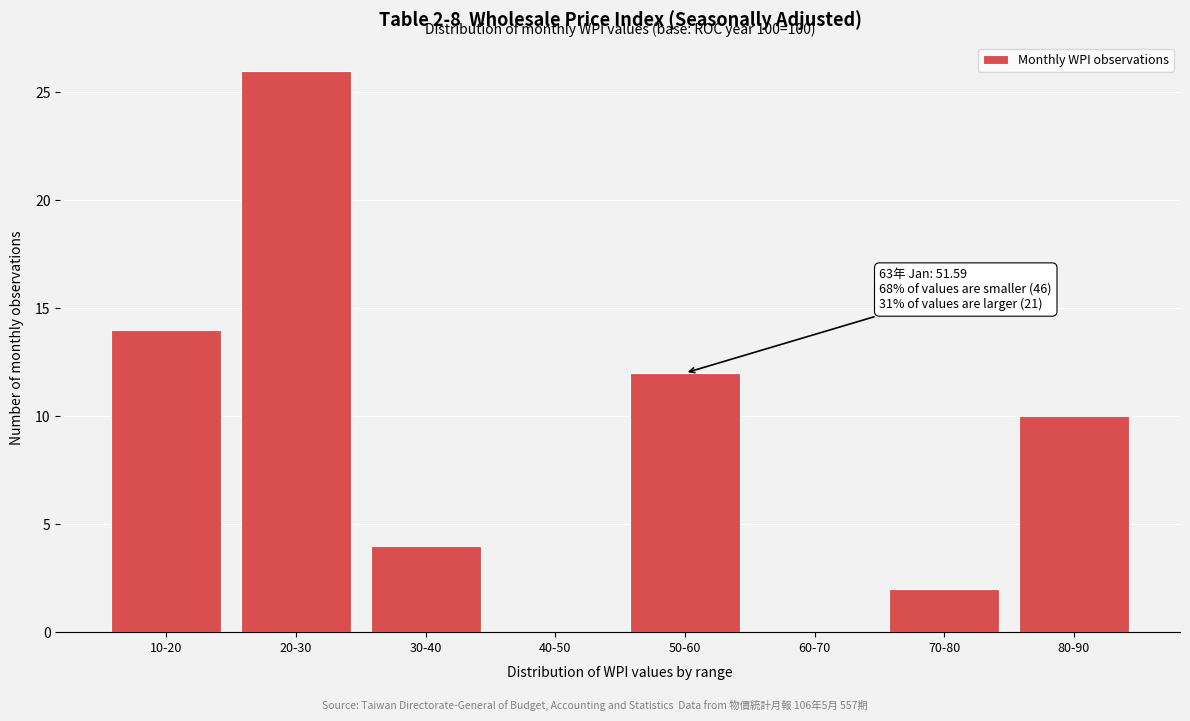

Reading left to right, what are all the values shown in this chart?

10-20=14	20-30=26	30-40=4	40-50=0	50-60=12	60-70=0	70-80=2	80-90=10